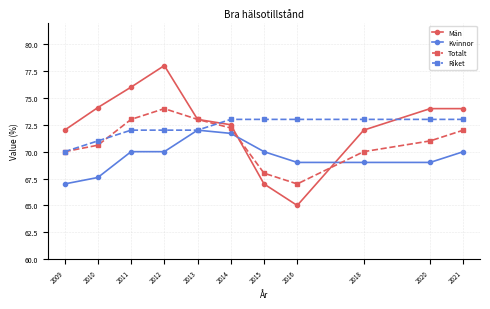

How many Riket values are between 72 and 73?

9